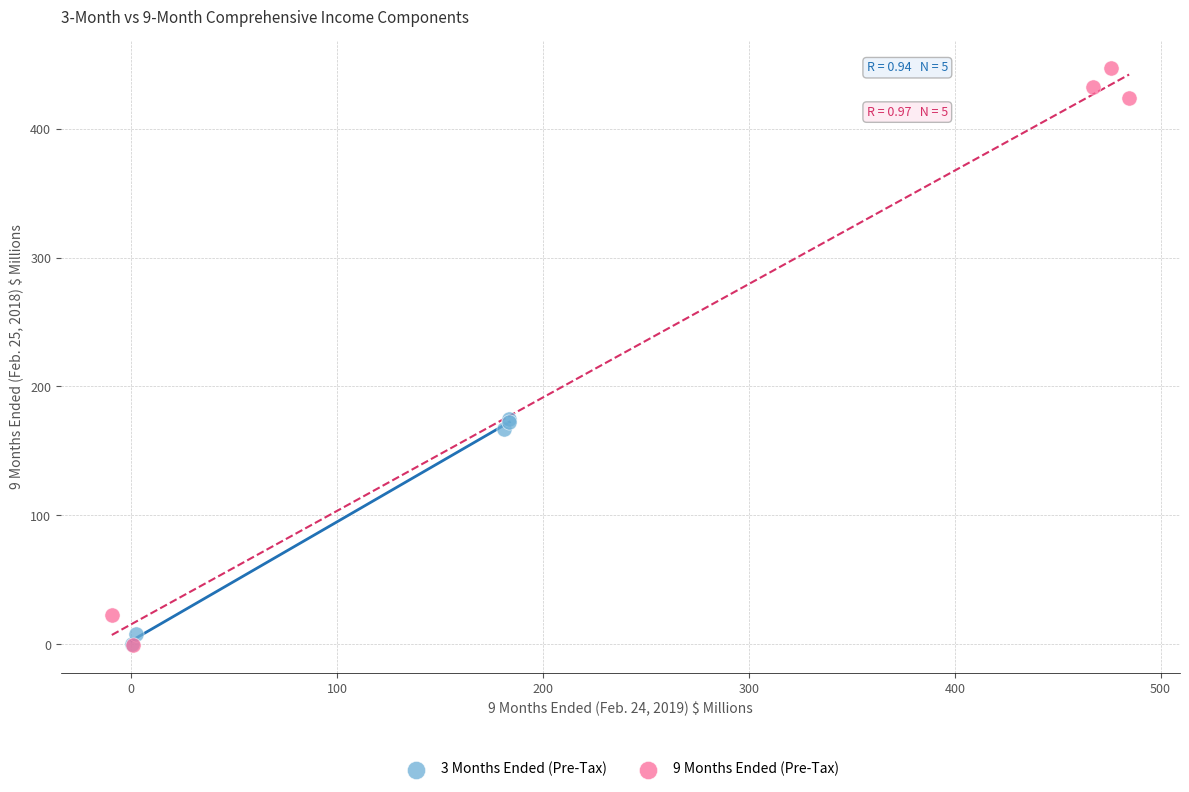

Which series contains the highest Y value?

9 Months Ended (Pre-Tax)